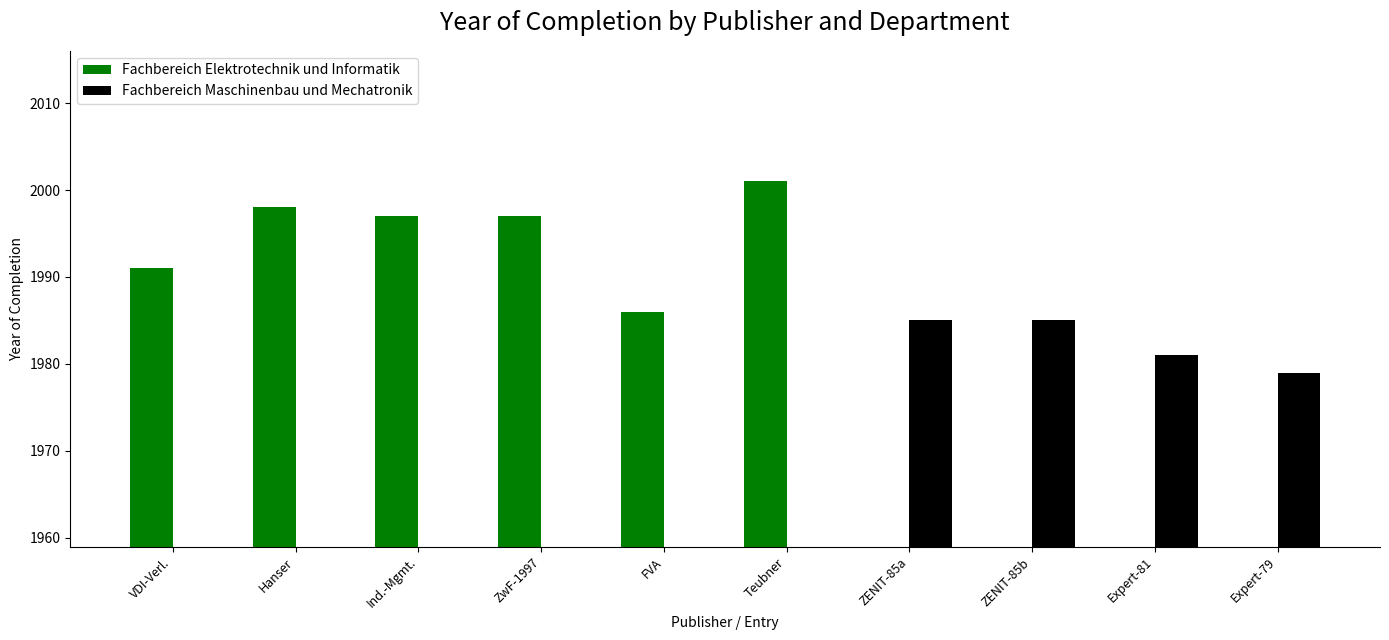

Is it true that Fachbereich Elektrotechnik und Informatik equals 3327 at FVA?

False